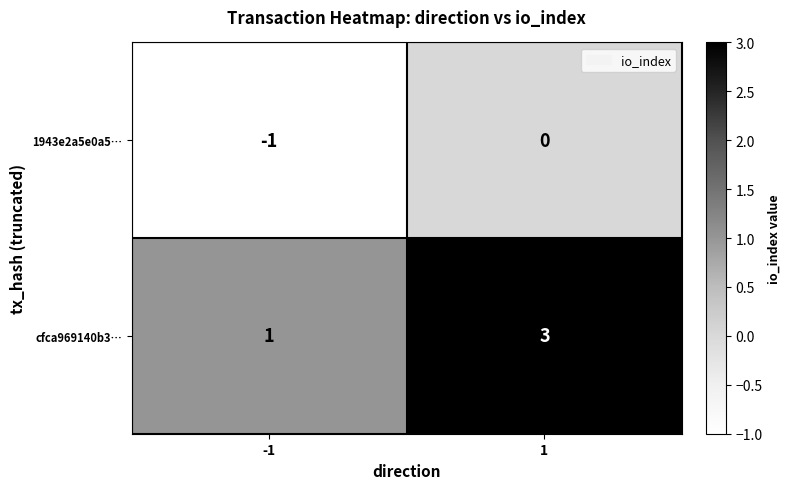

Which category has the lowest value across all series?

-1